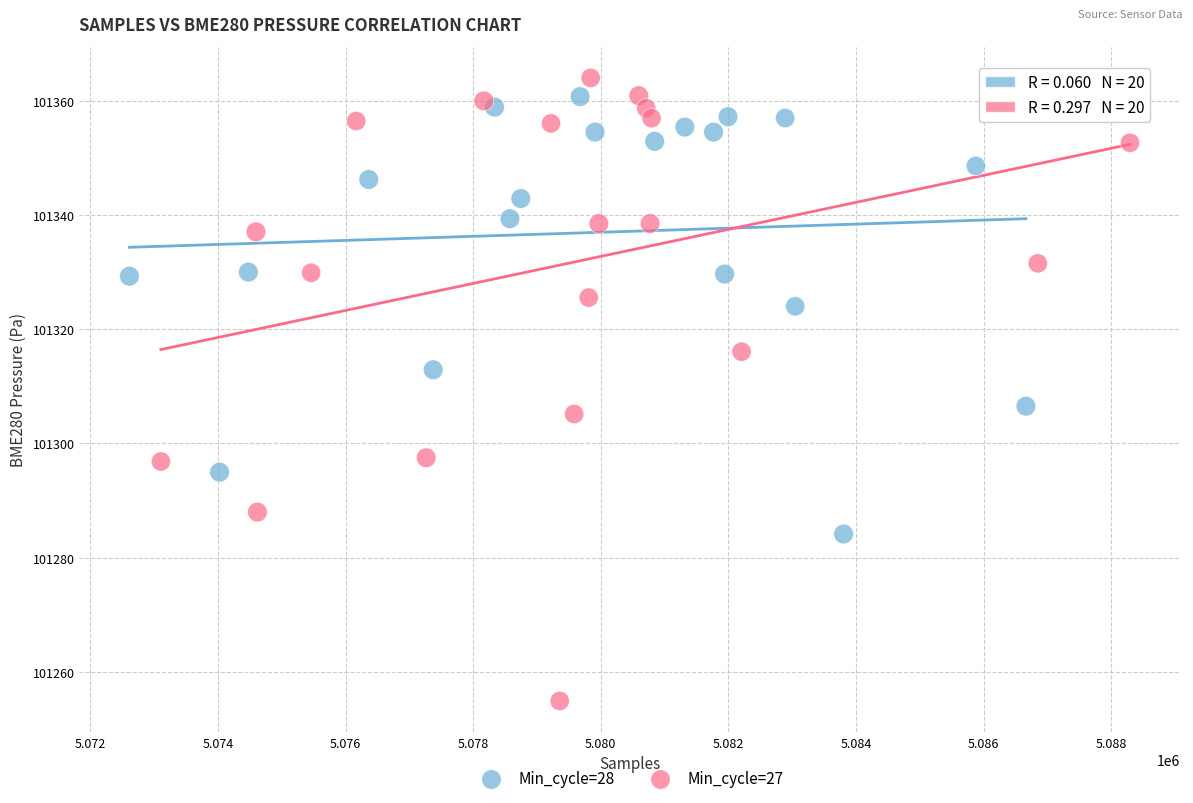

Which series contains the lowest Y value?

Min_cycle=27